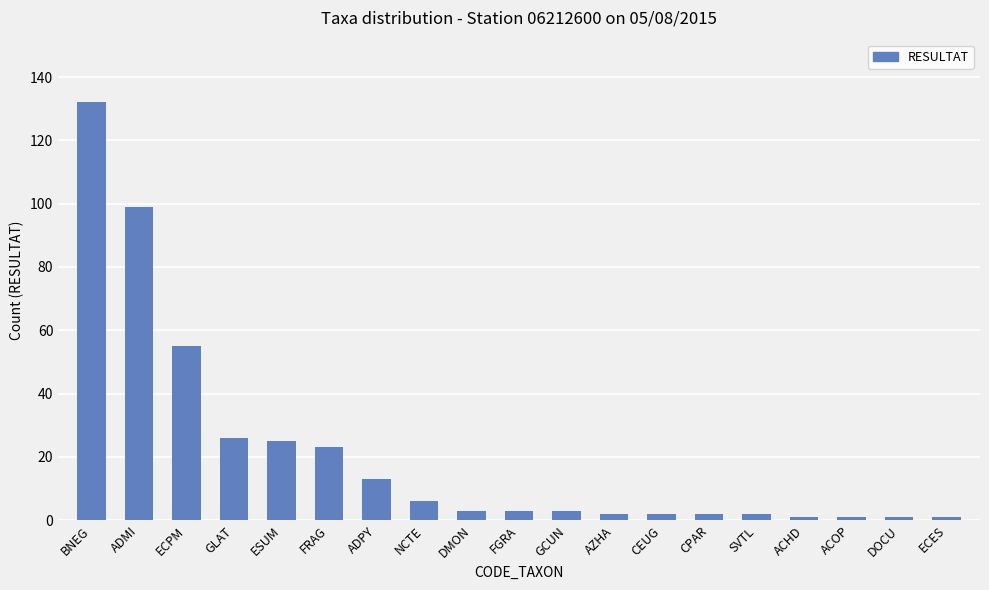

What is the smallest value displayed?

1